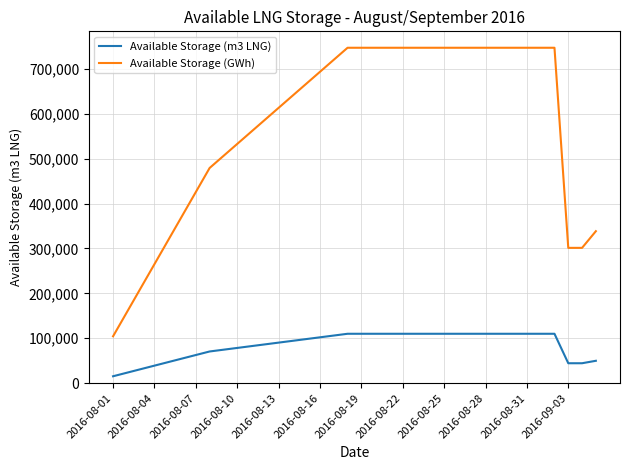

True or false: Available Storage (GWh) and Available Storage (m3 LNG) intersect in this chart.

False